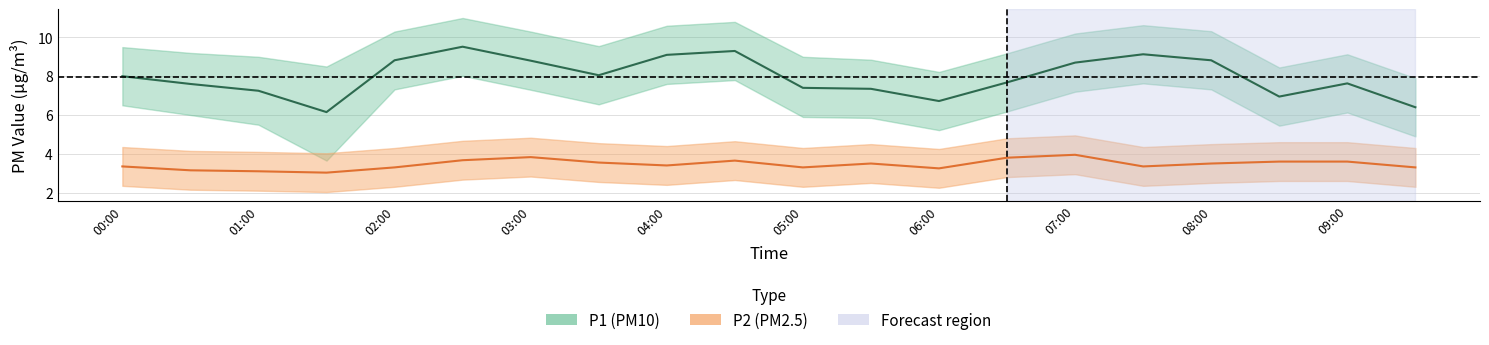

At which label is P1 closest to 7?

08:30